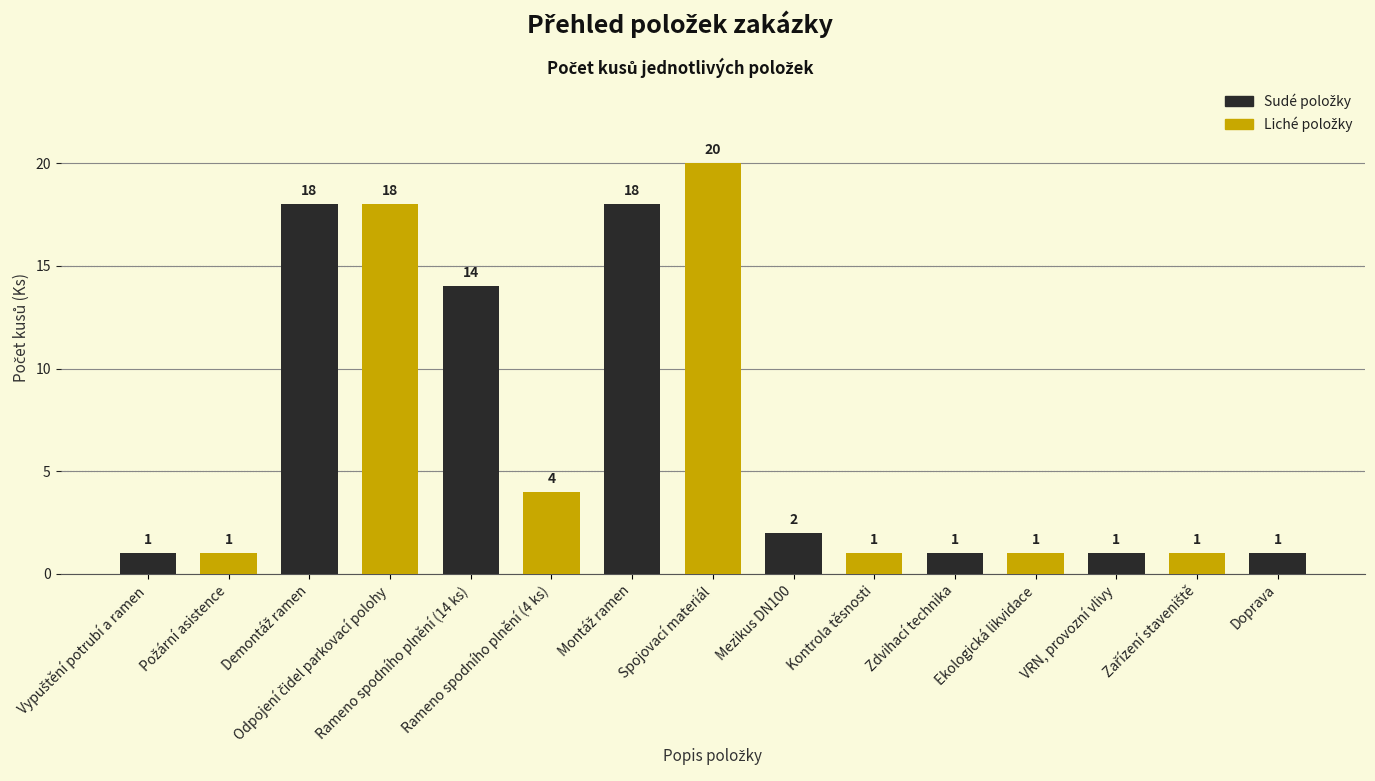

What is the value of the 9th bar from the left?

2